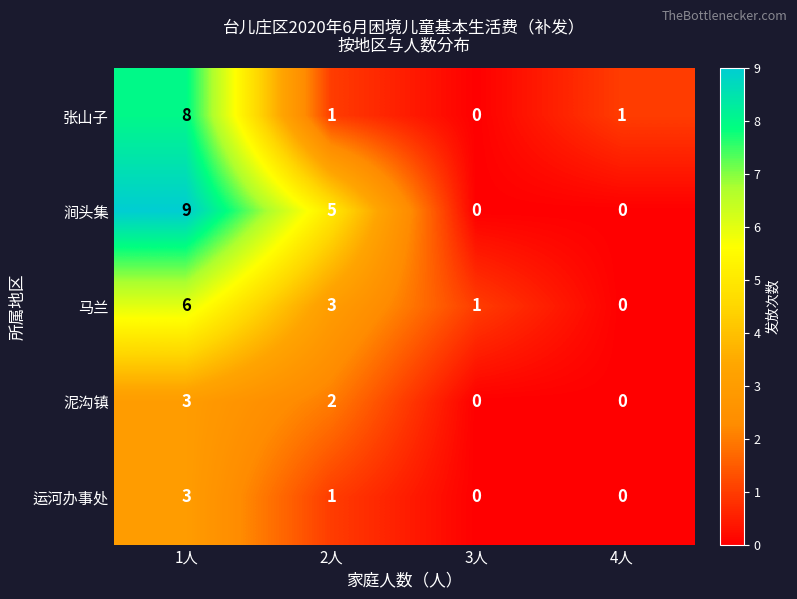

What is the sum of all 运河办事处 values?

4